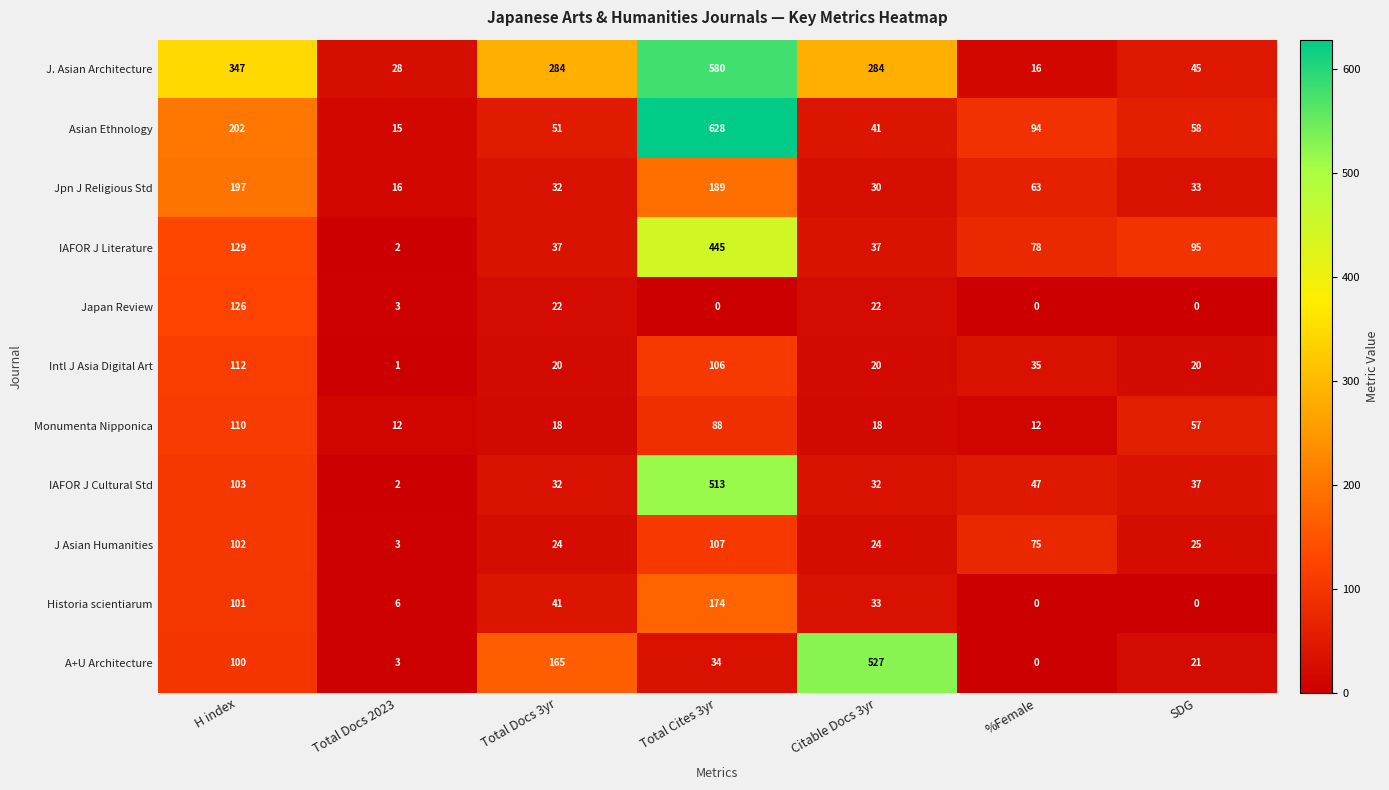

The value of Intl J Asia Digital Art at %Female is 52. True or false?

False